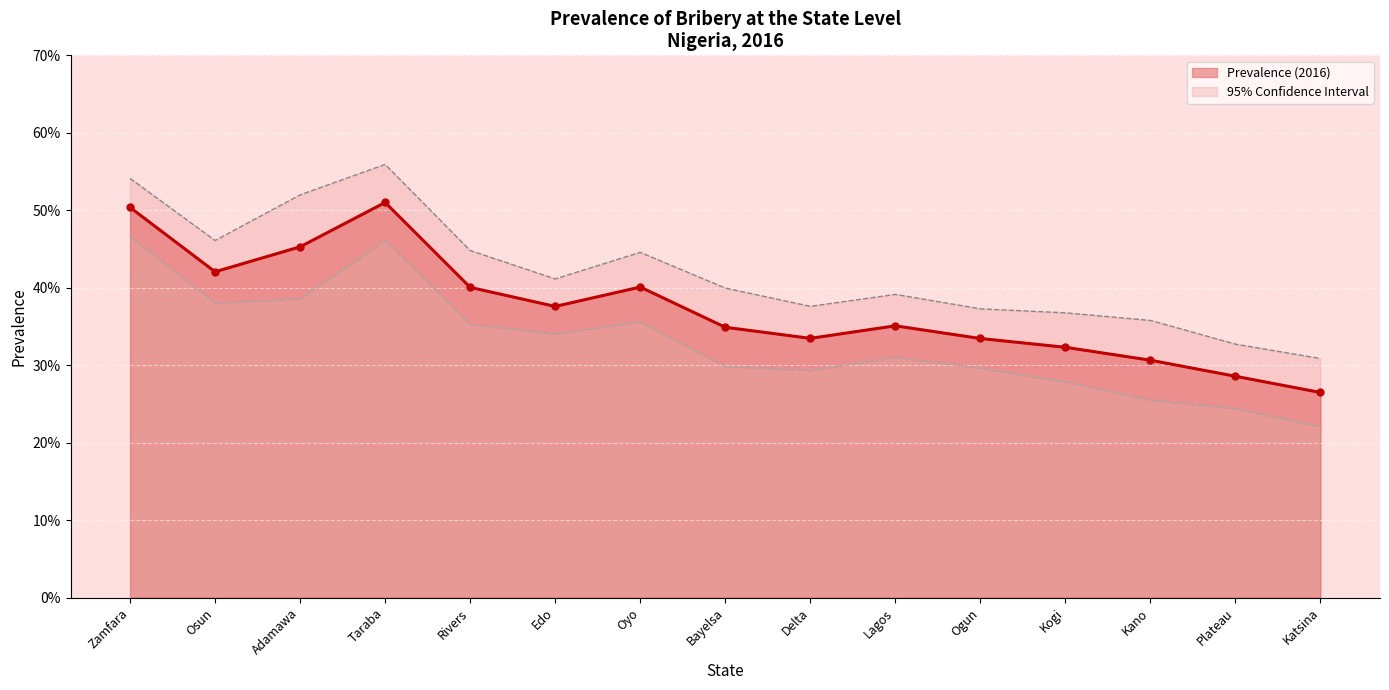

What is the label of the 1st point from the left?

Zamfara